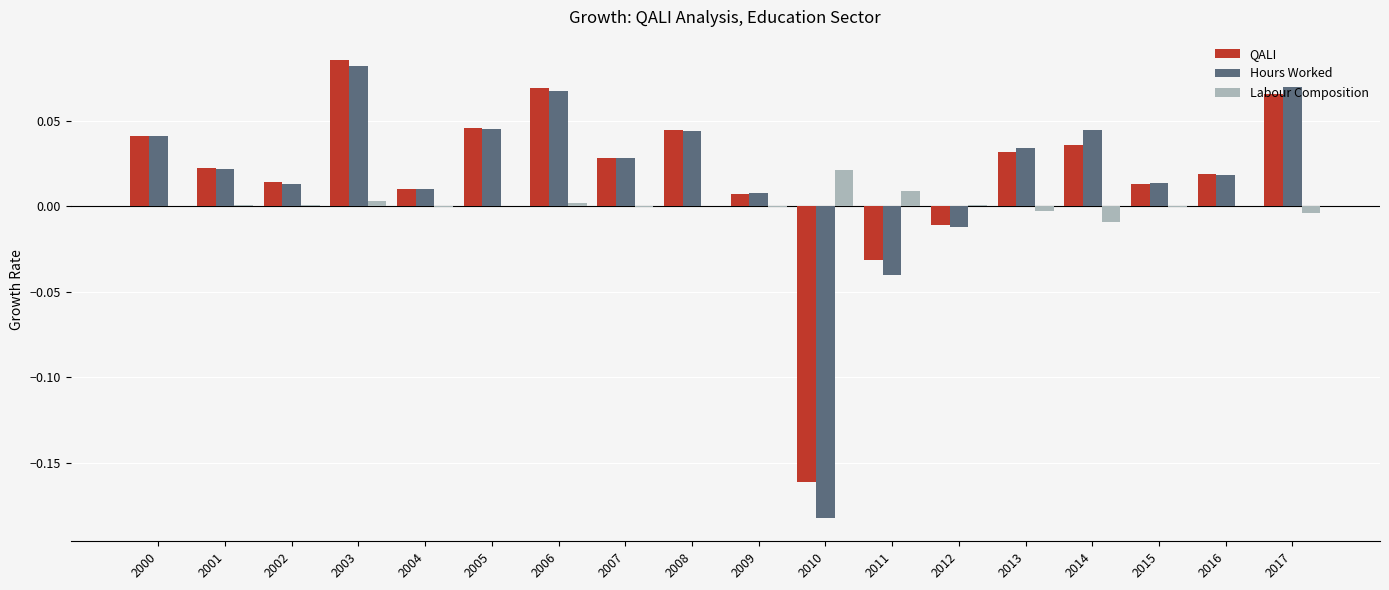

What is the sum of all Hours Worked values?

0.3